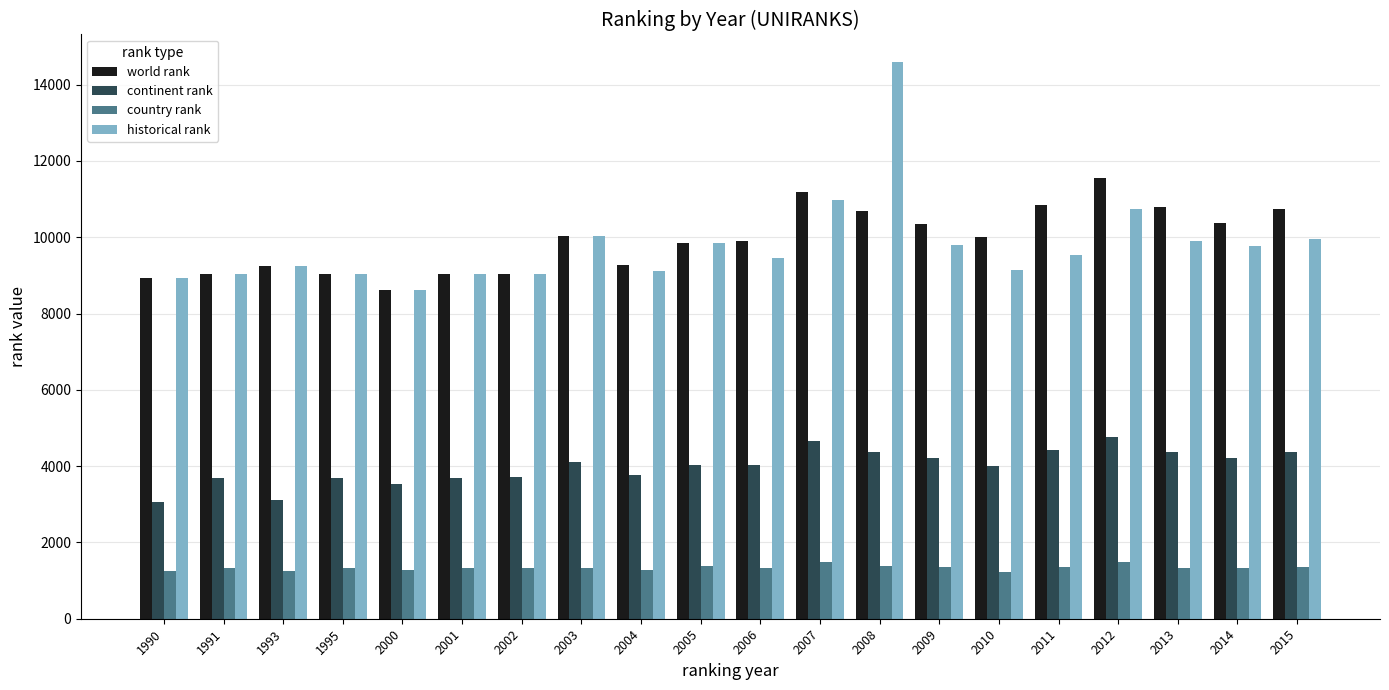

List the series in order of their peak value, lowest first.

country rank, continent rank, world rank, historical rank